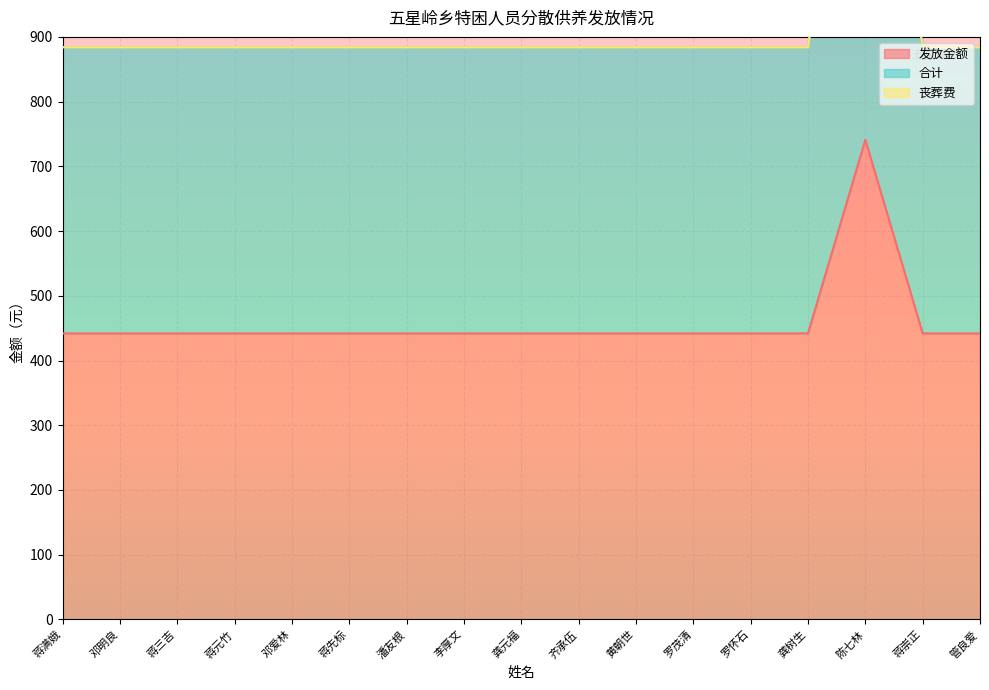

What is the minimum value for 发放金额?

442